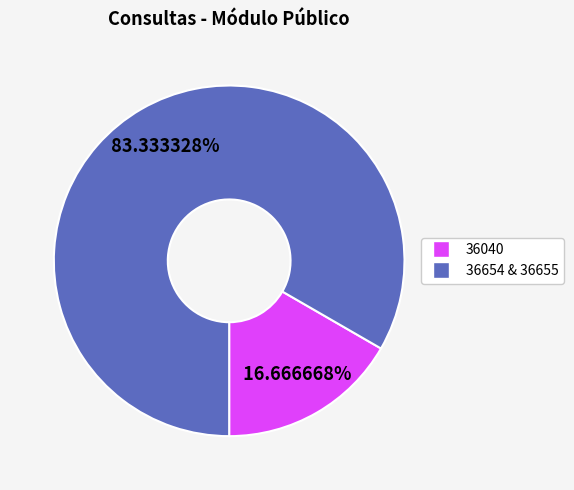

To the nearest percent, what is the average slice percentage?

50%